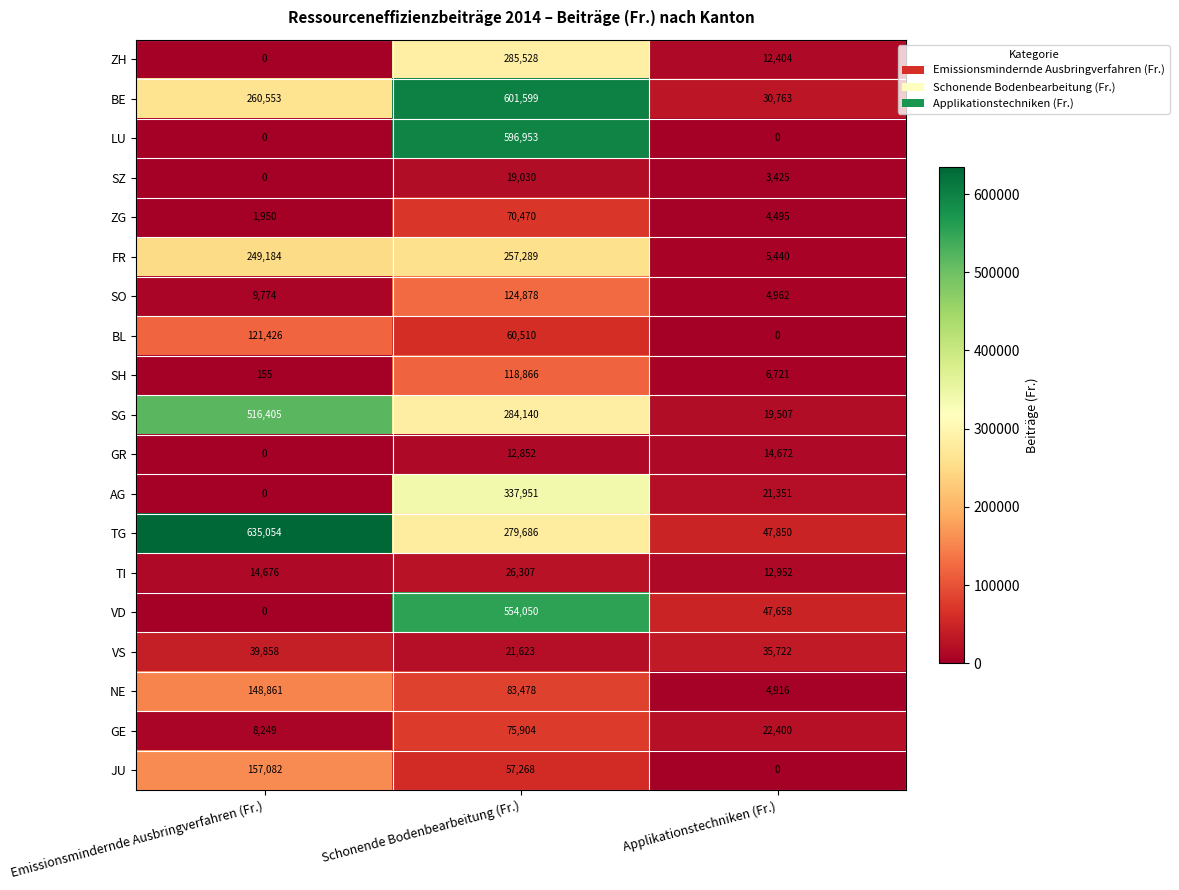

Read the SO value at Schonende Bodenbearbeitung (Fr.).

124878